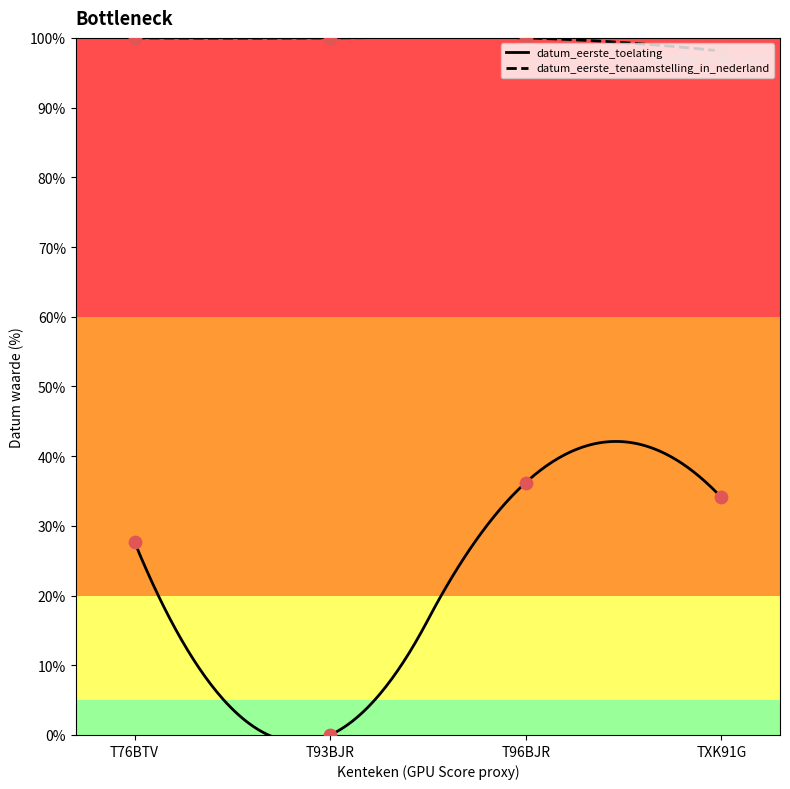

At how many categories does at least one series exceed 43?

4